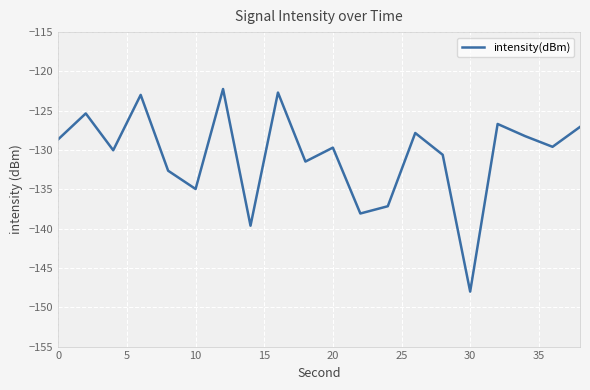

What is the maximum value shown in the chart?

-122.2